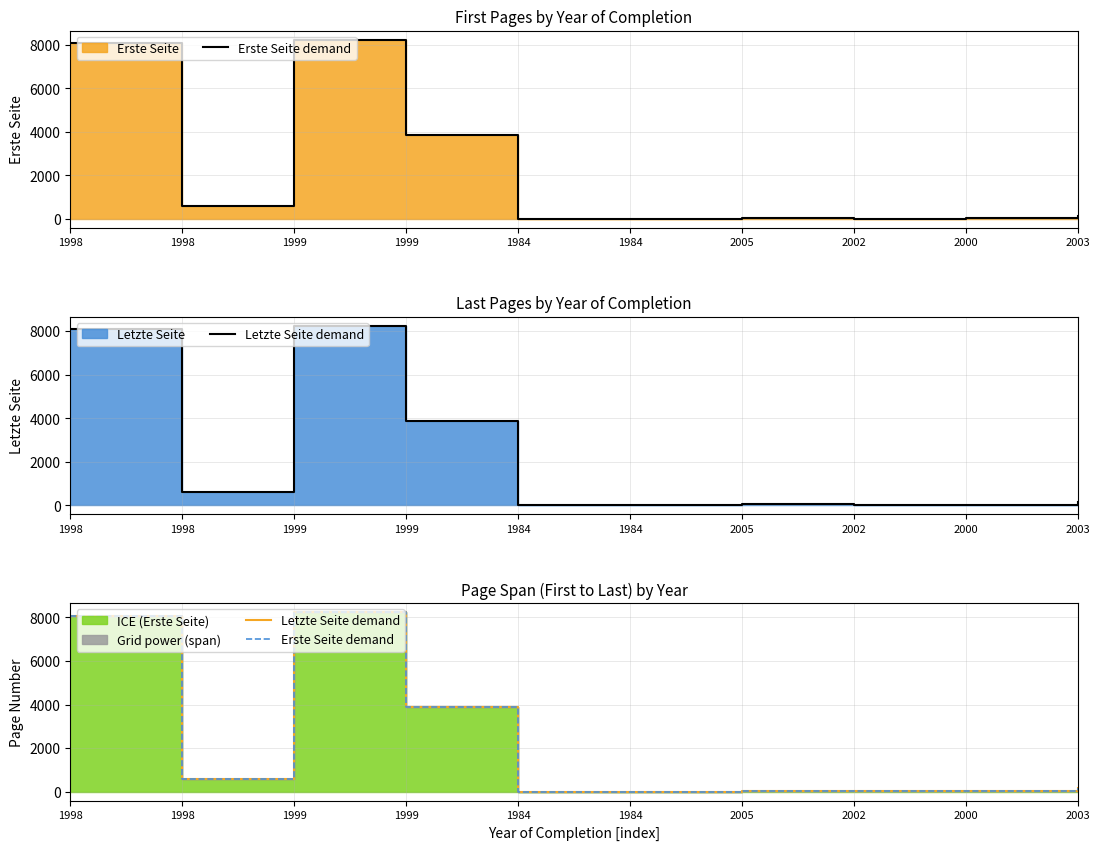

True or false: Letzte Seite demand has a value of 892 at 1998.

False